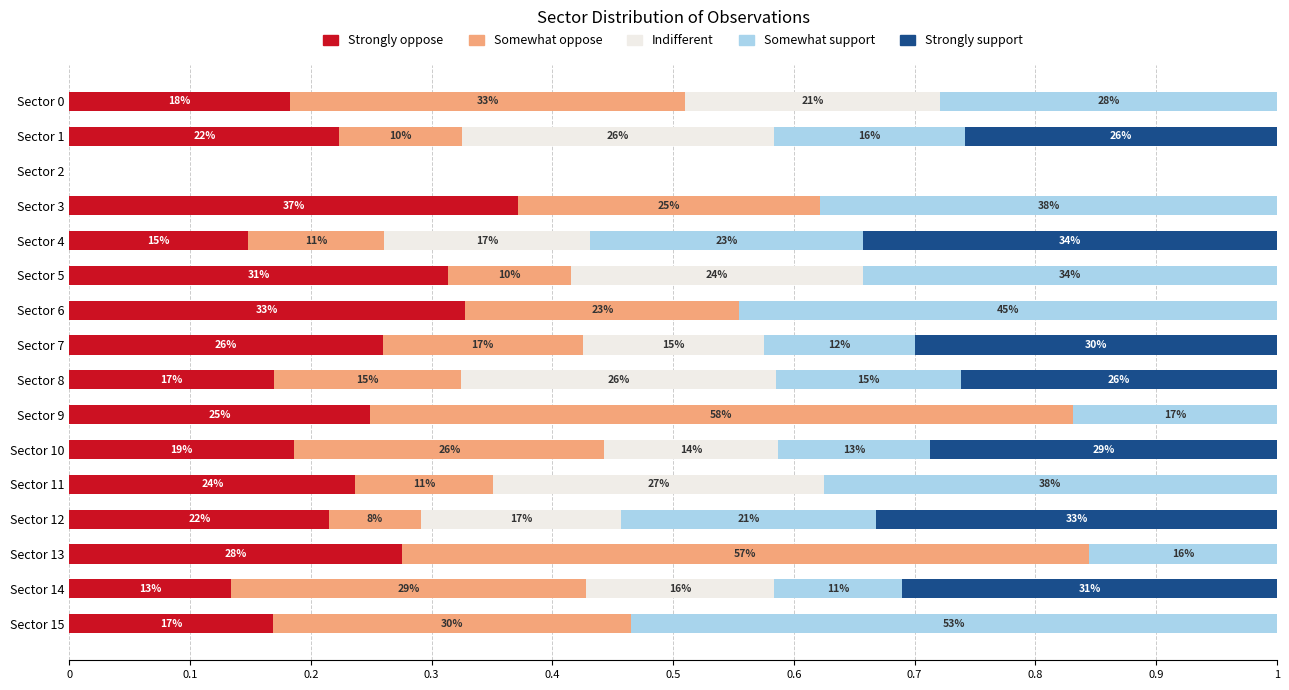

What is the value of the Somewhat oppose bar at the 12th from the left?

0.1